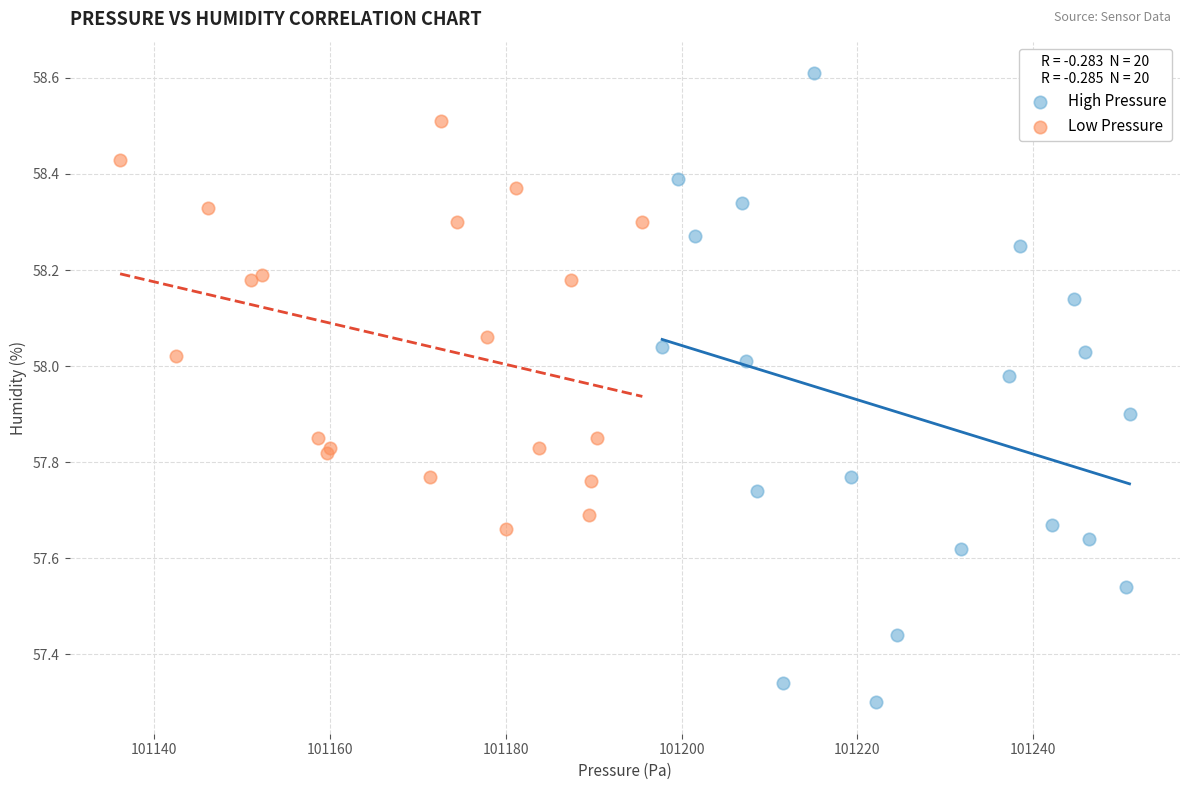

Which series contains the lowest Y value?

High Pressure